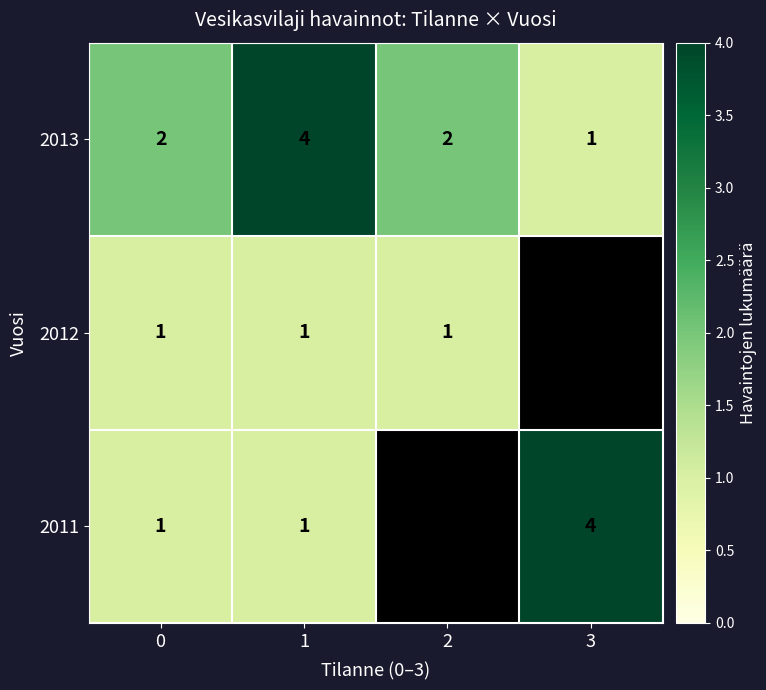

At which category is the sum across all series the highest?

1